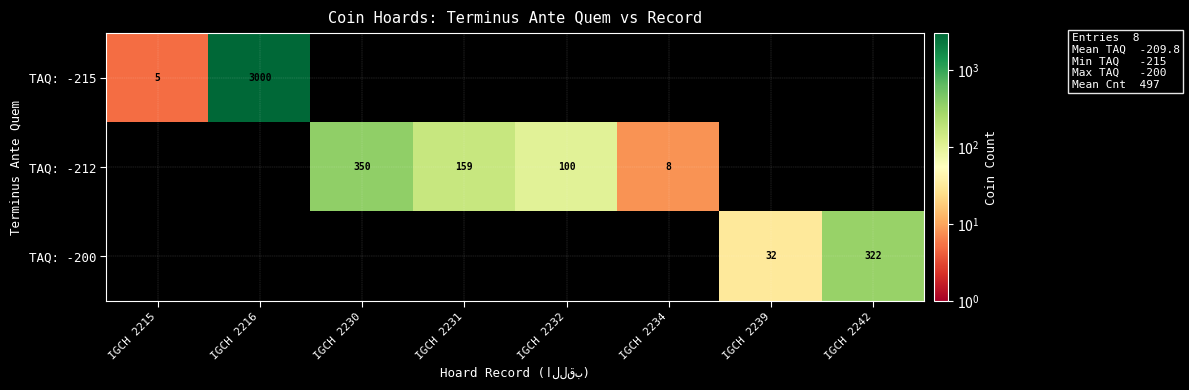

The value of TAQ: -215 at IGCH 2215 is 5. True or false?

True